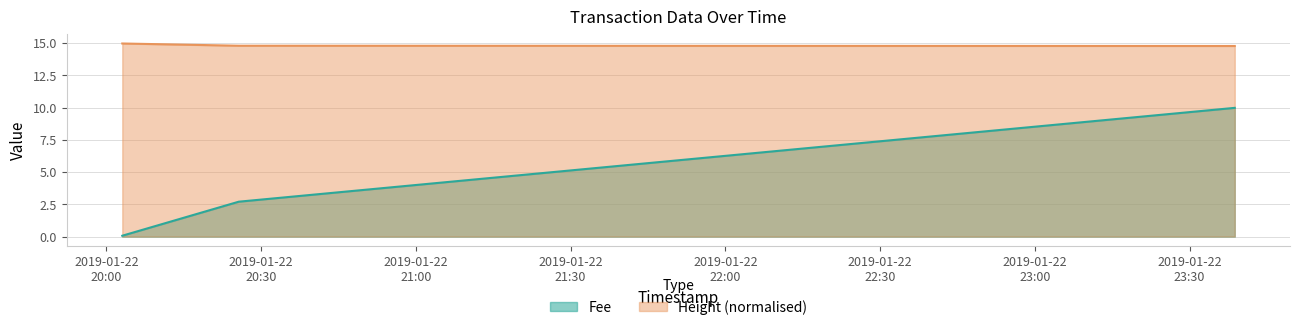

How many series are shown in this chart?

2